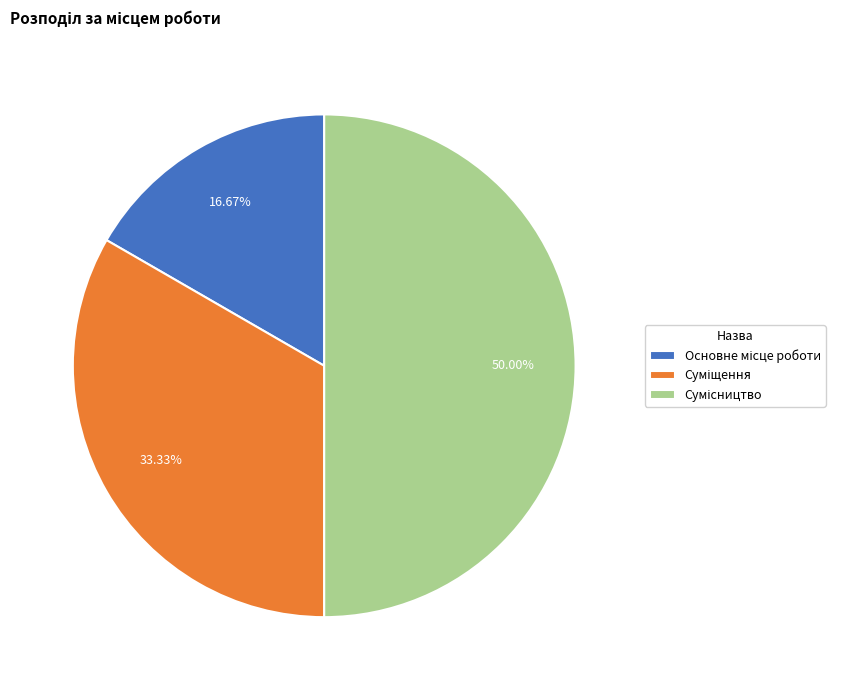

How many segments does this pie chart have?

3